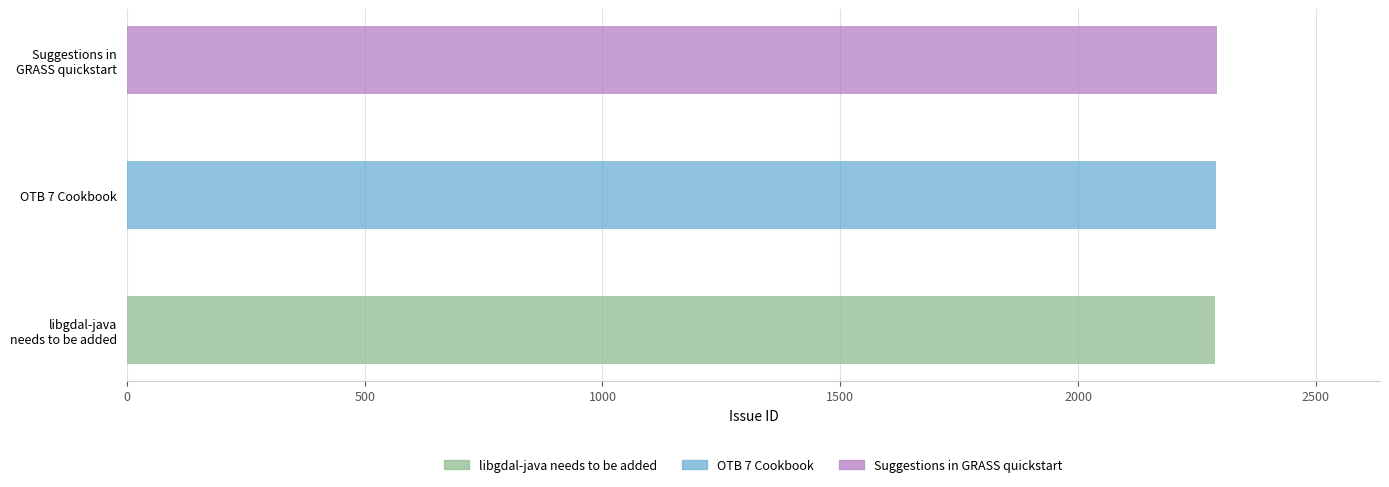

Which category has the highest value across all series?

Suggestions in GRASS quickstart